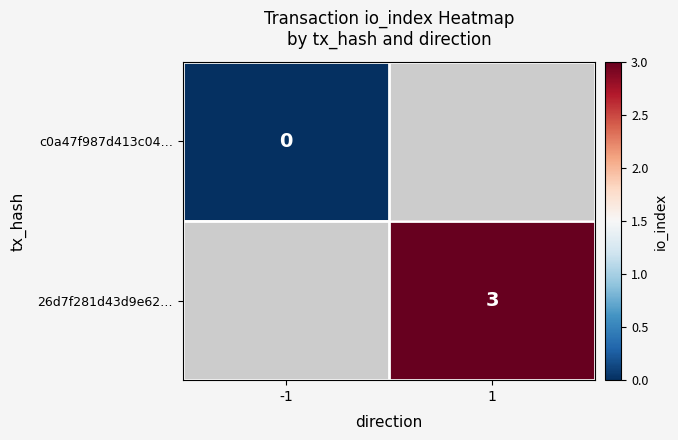

Is it true that 26d7f281d43d9e62… equals 2 at 1?

False